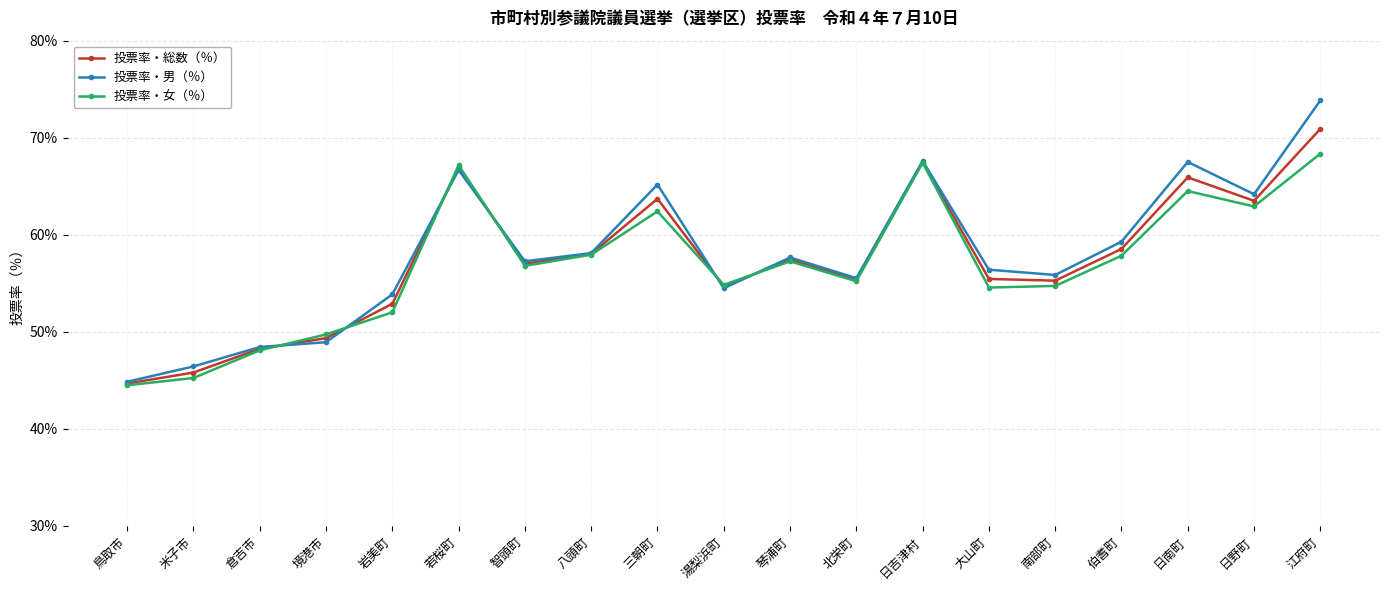

List the series in order of their peak value, lowest first.

投票率・女（％）, 投票率・総数（％）, 投票率・男（％）